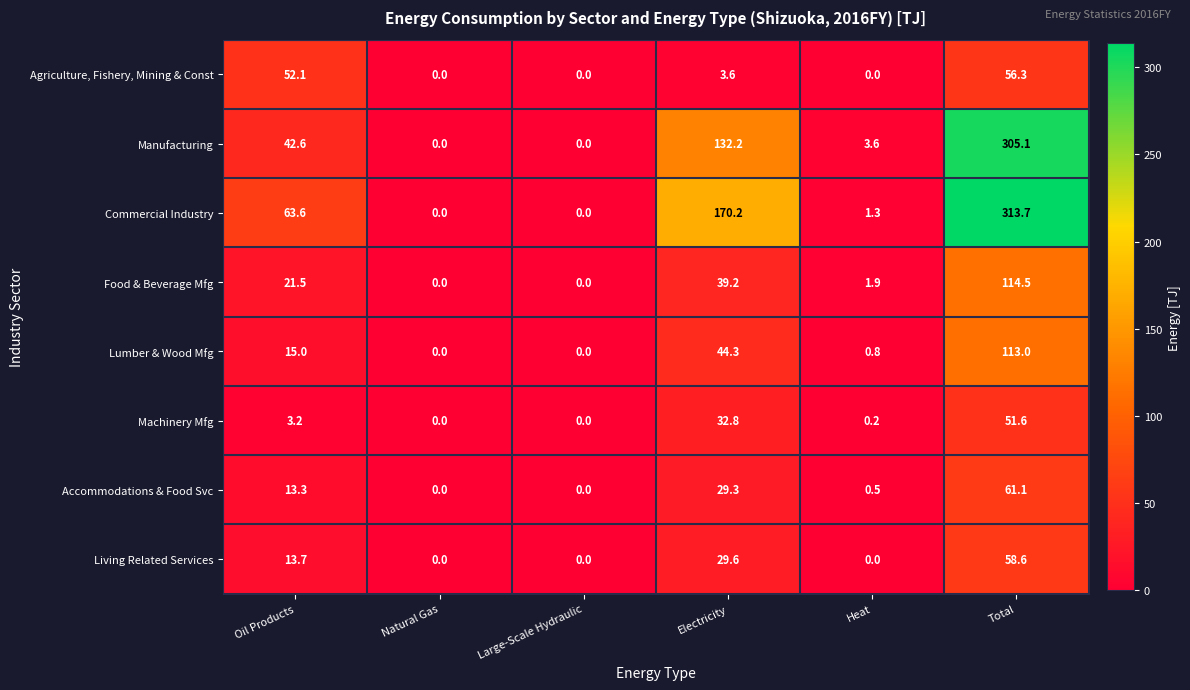

Which category has the highest value in the Commercial Industry series?

Total